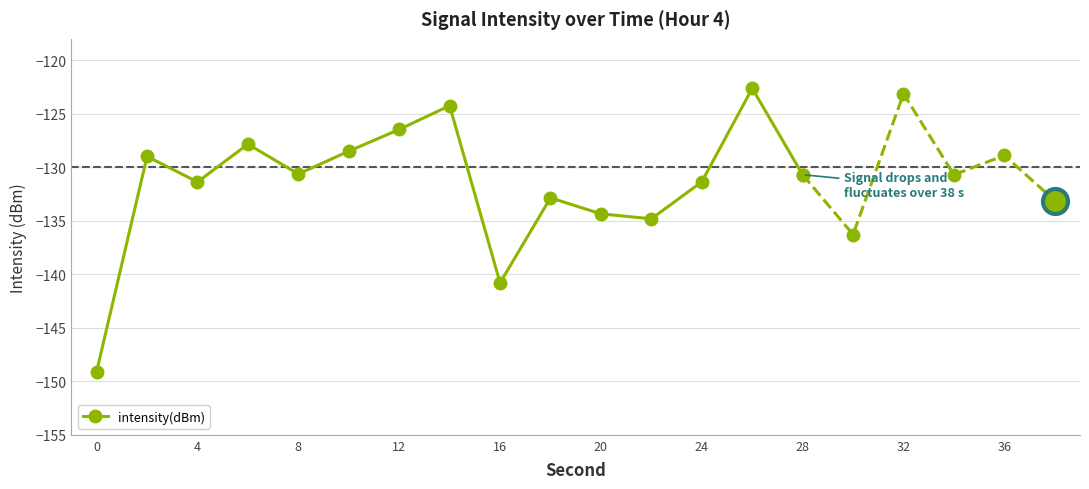

Is it true that intensity(dBm) equals -130.6 at 8?

True